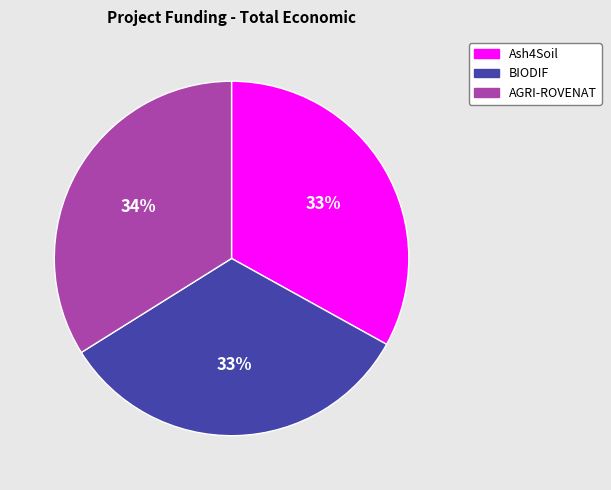

Does BIODIF represent more than half of the total?

No